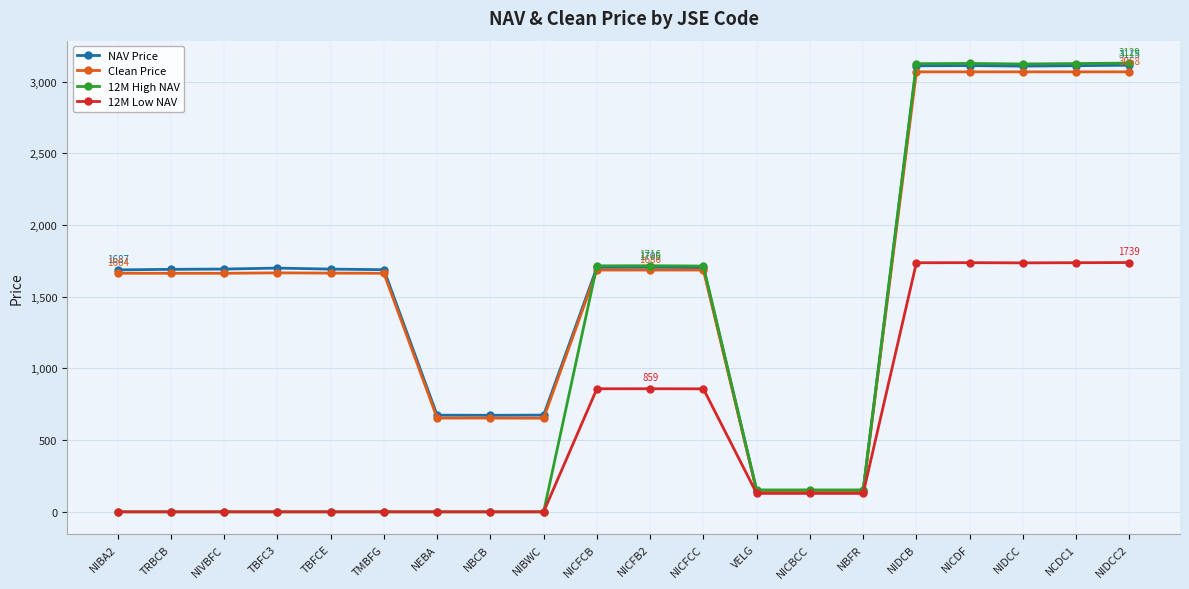

True or false: NAV Price has a value of 674.7 at NIBWC.

True